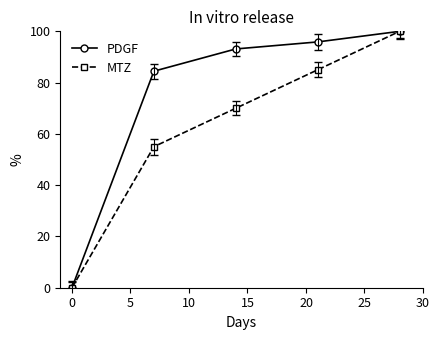

List the series in order of their overall mean, lowest first.

MTZ, PDGF